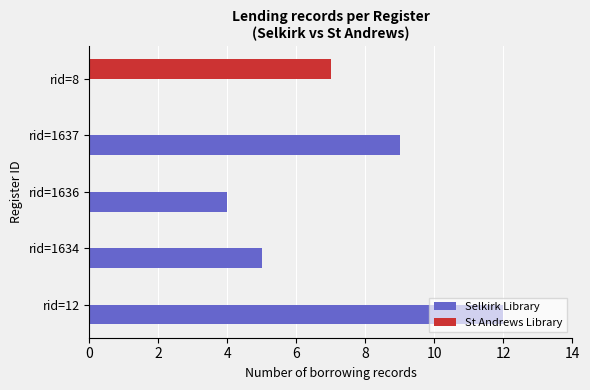

What is the sum of all Selkirk Library values?

30